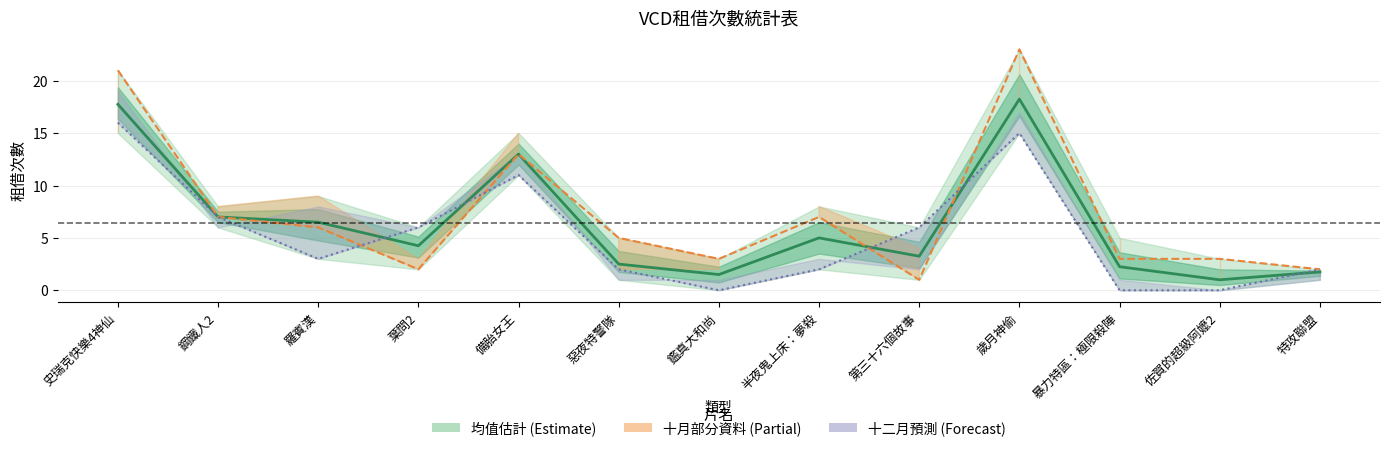

Which series ends up on top after the final intersection of 十月 (Partial) and 十二月 (Forecast)?

十月 (Partial)